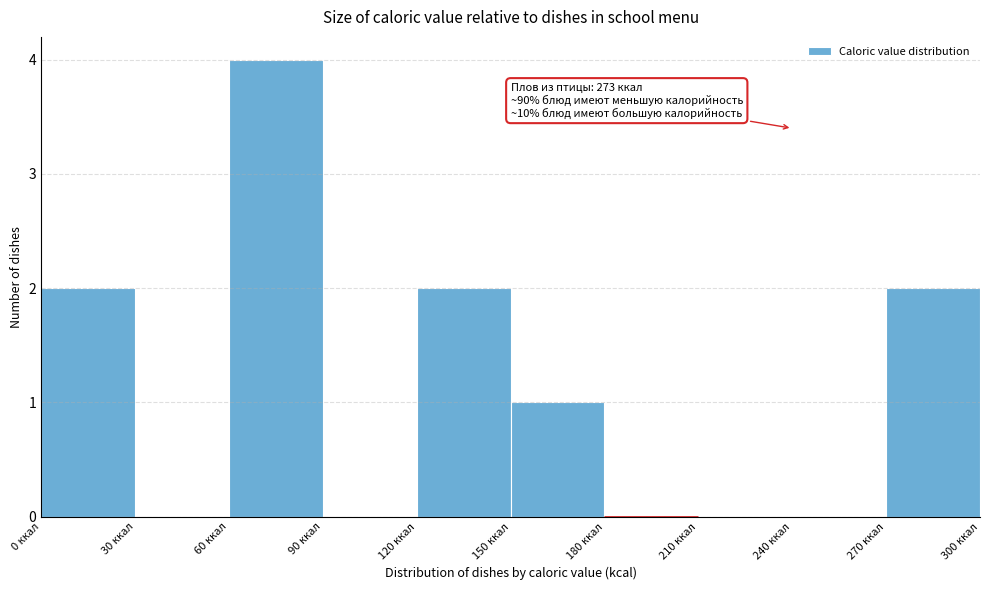

Over which range of the x-axis is the bar tallest?

60 to 90